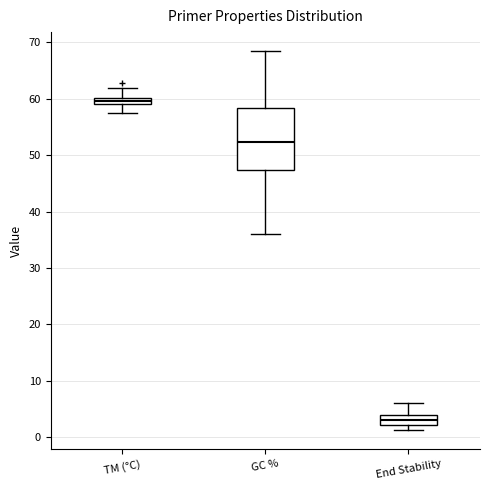

Which box has the highest median line?

TM (°C)